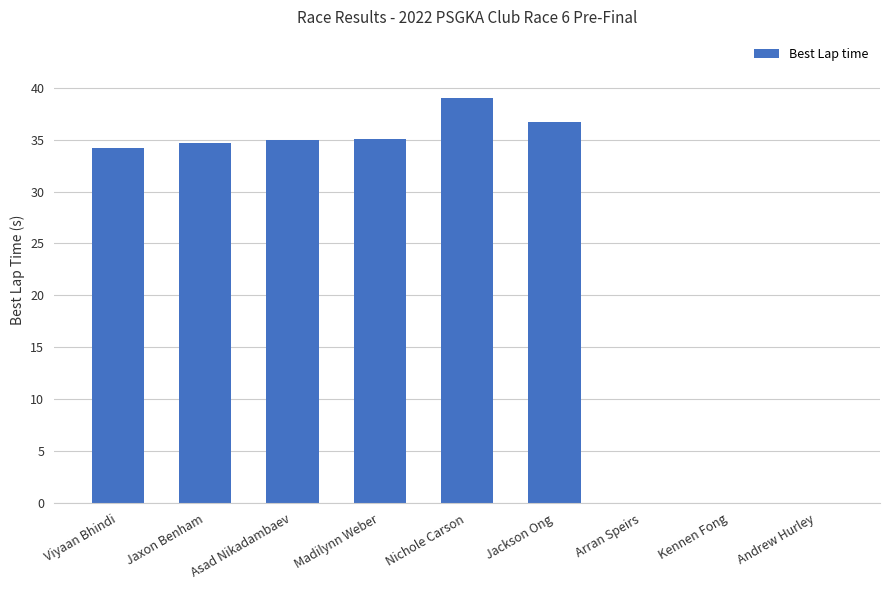

What is the sum of the values at Nichole Carson and Kennen Fong?

39.0